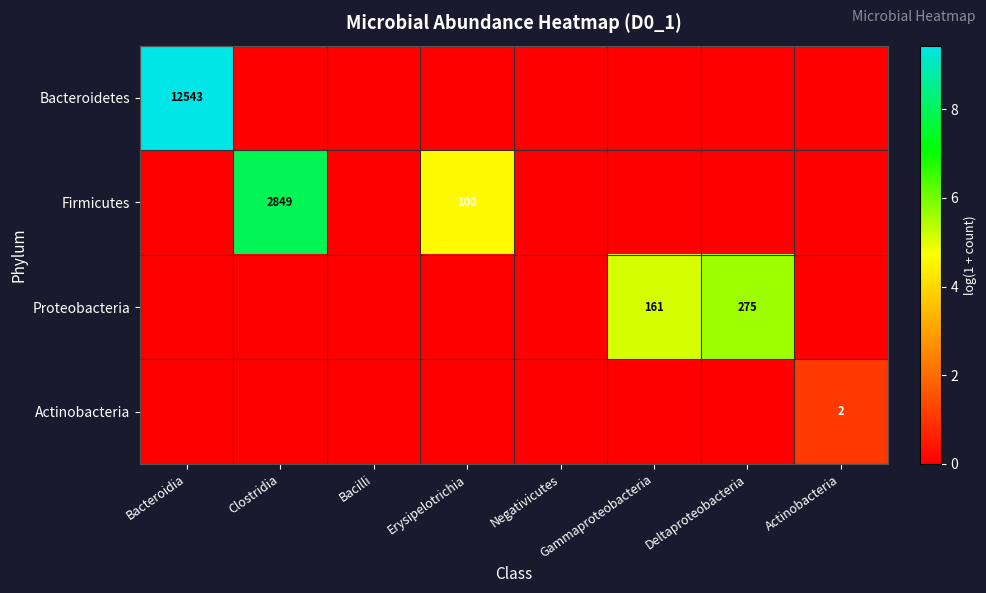

Is it true that Proteobacteria equals 275 at Deltaproteobacteria?

True